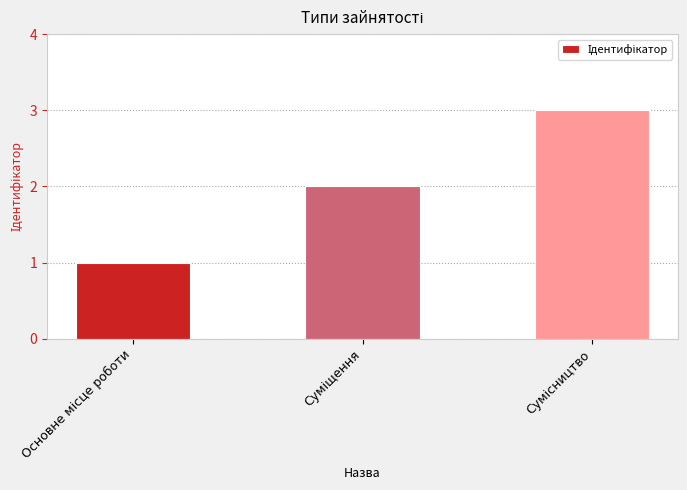

How many distinct data groups are displayed?

1